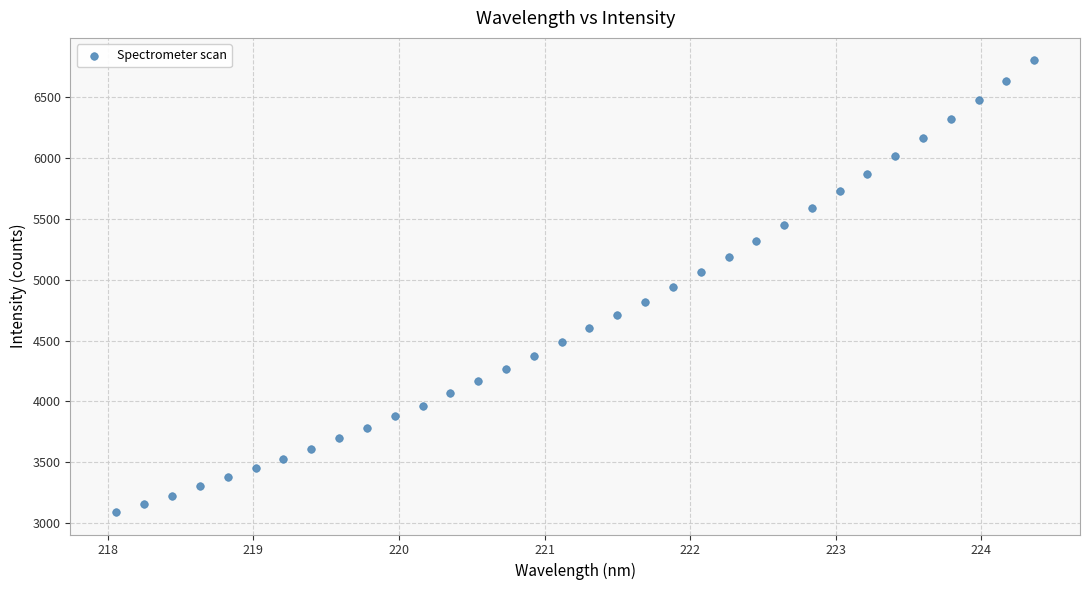

What is the range of X values (max minus min)?

6.3